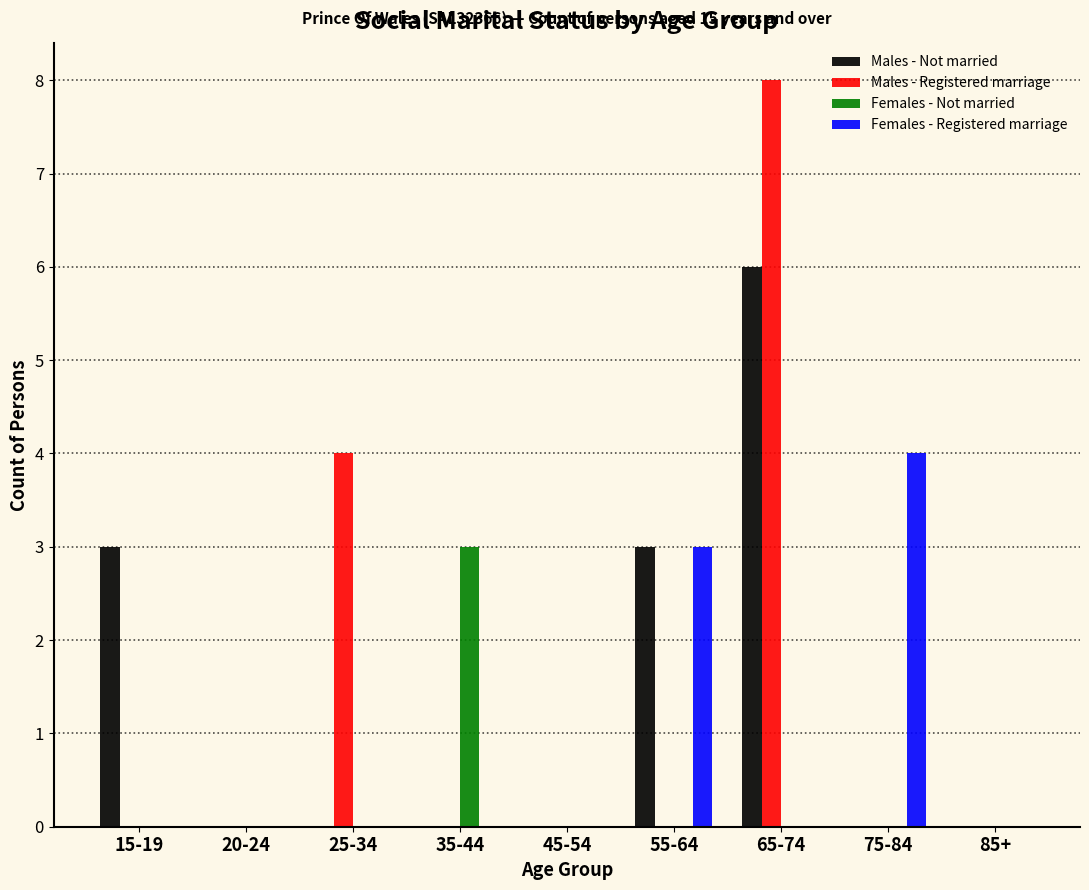

Which series changed the most between 15-19 and 20-24?

Males - Not married